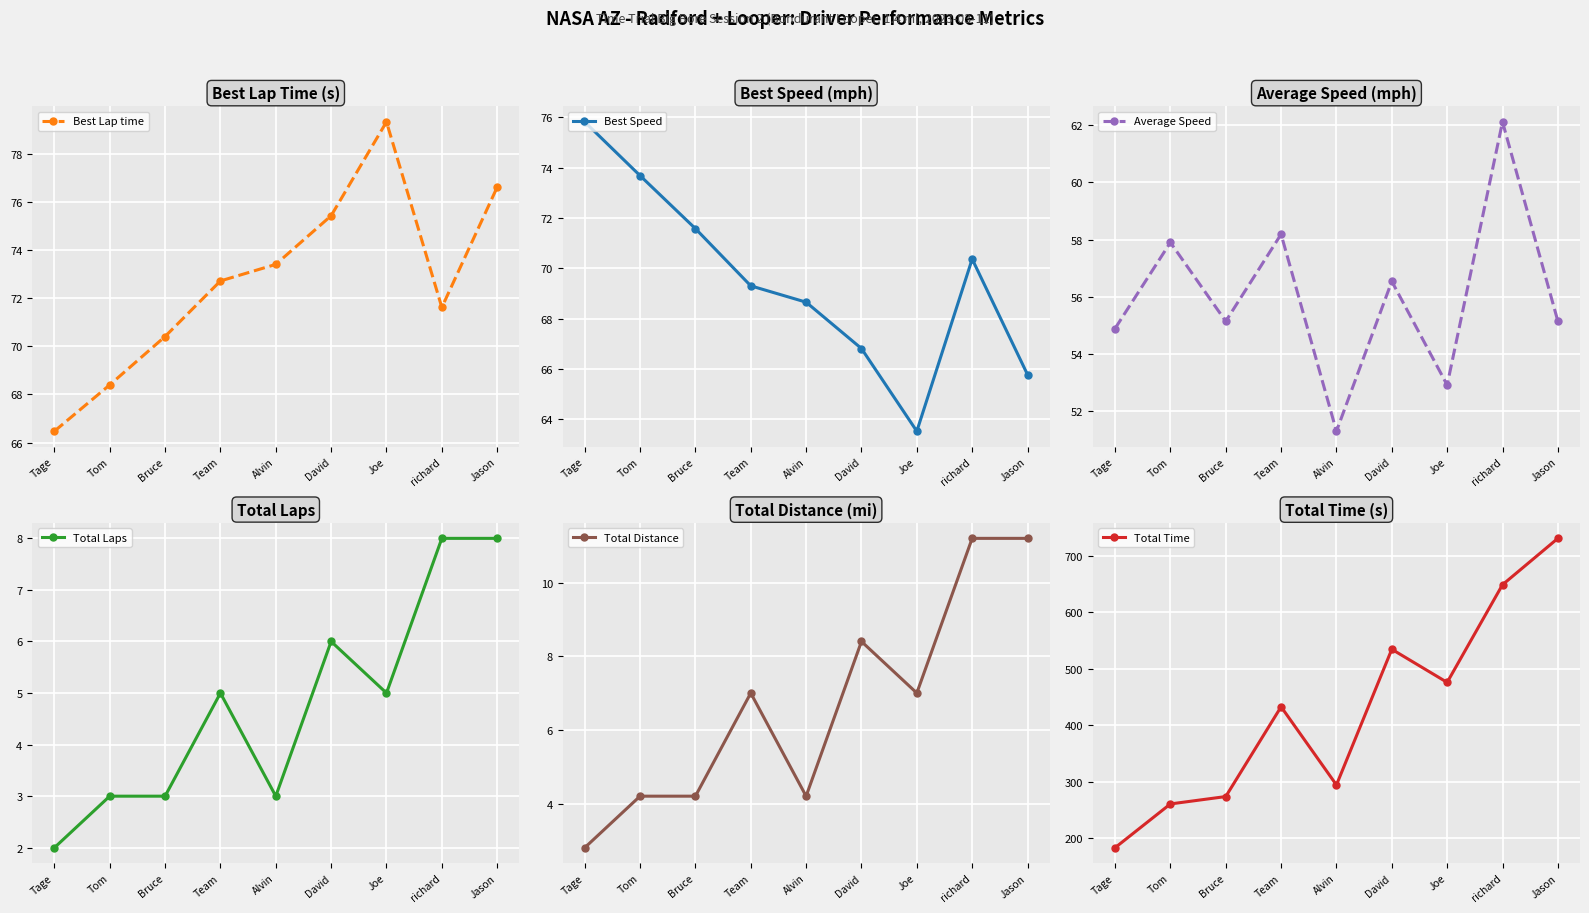

At David, list the series in order from smallest to largest.

Total Laps, Total Distance, Average Speed, Best Speed, Best Lap time, Total Time